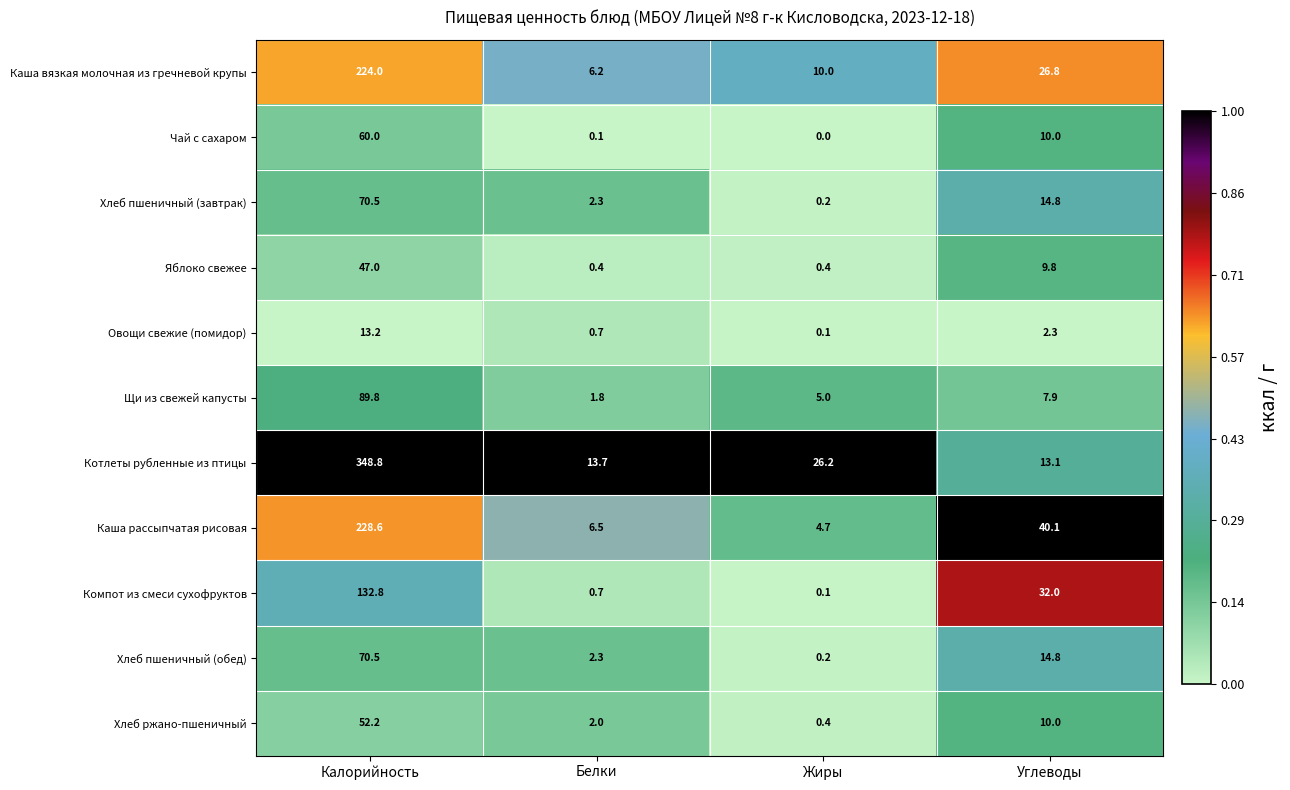

Which category has the lowest value across all series?

Жиры